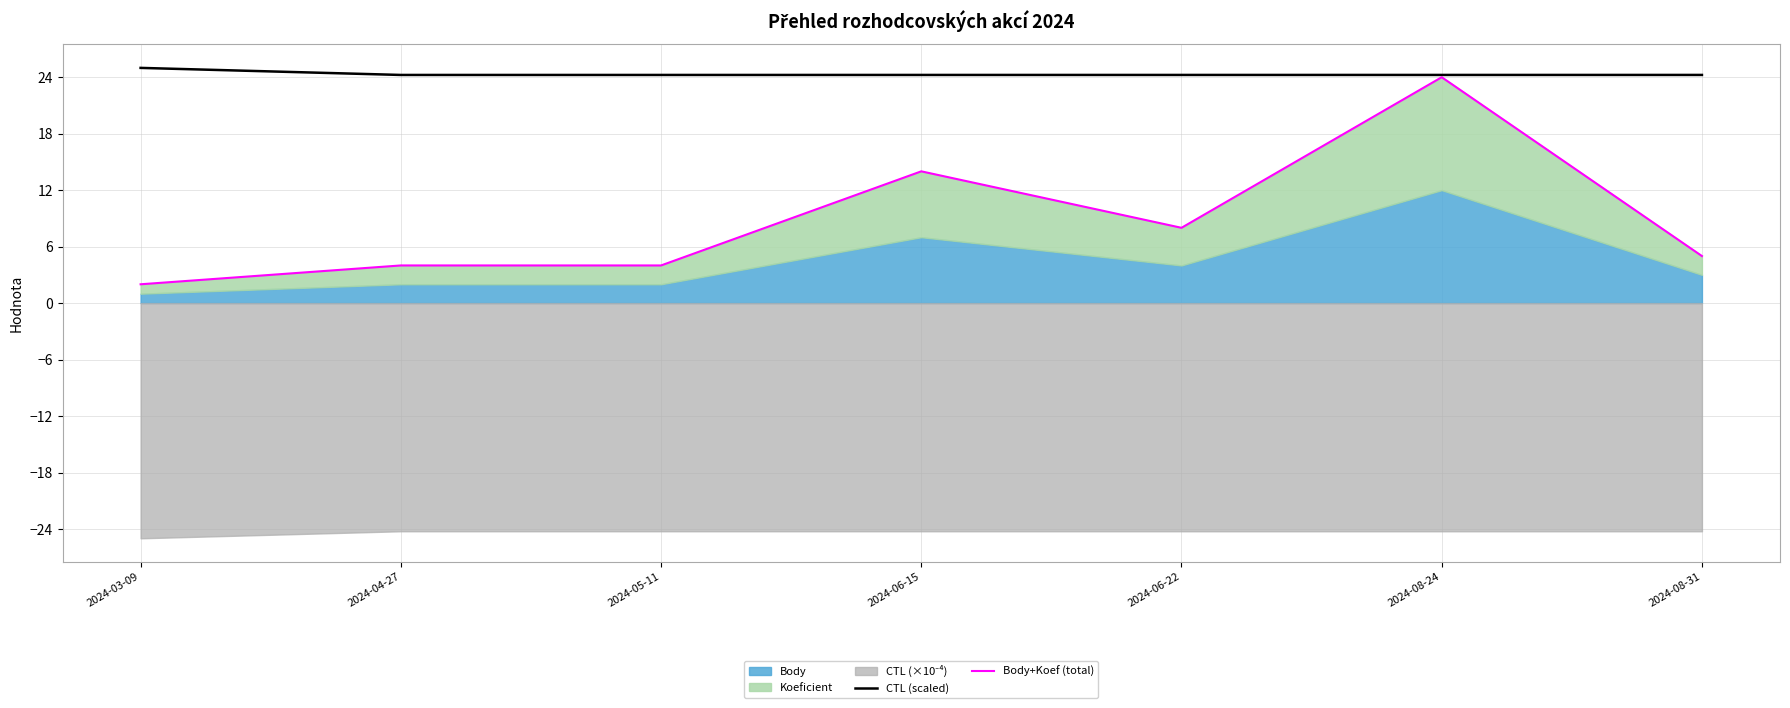

Is it true that CTL (scaled) equals 24.2 at 2024-08-31?

True